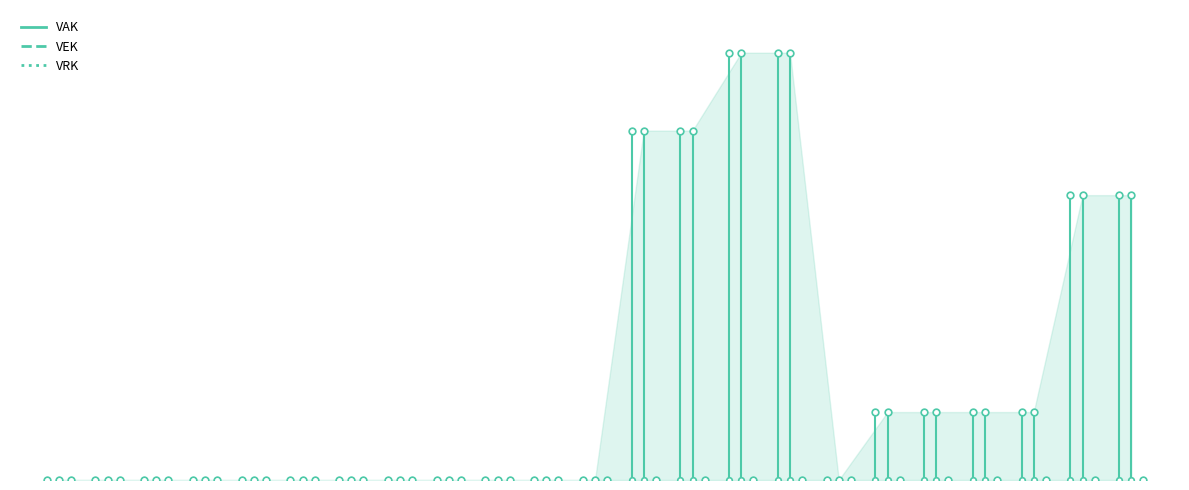

True or false: VAK and VRK intersect in this chart.

False